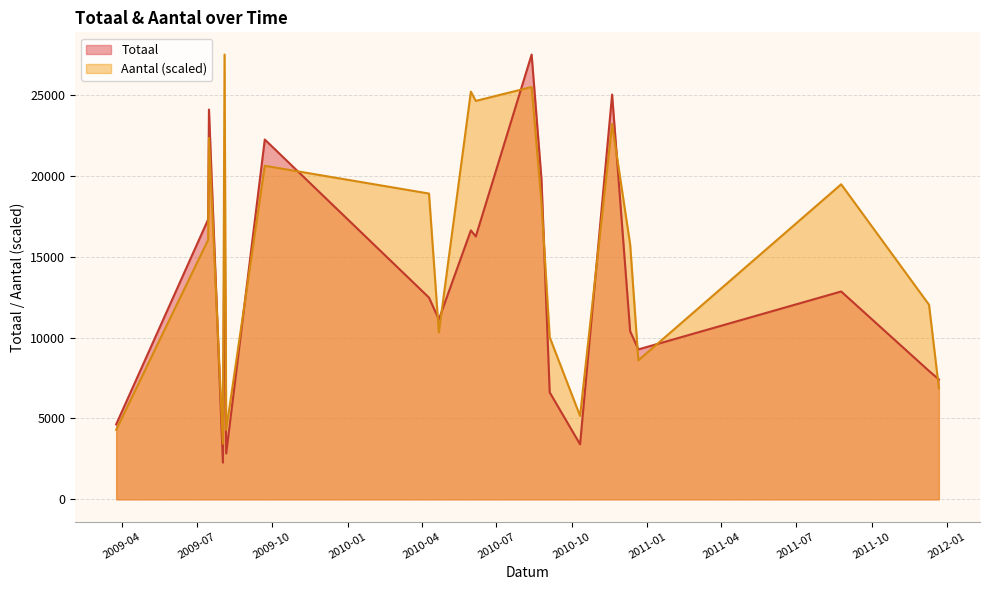

Which has a higher value, 2009-07-16 or 2010-09-04?

2009-07-16